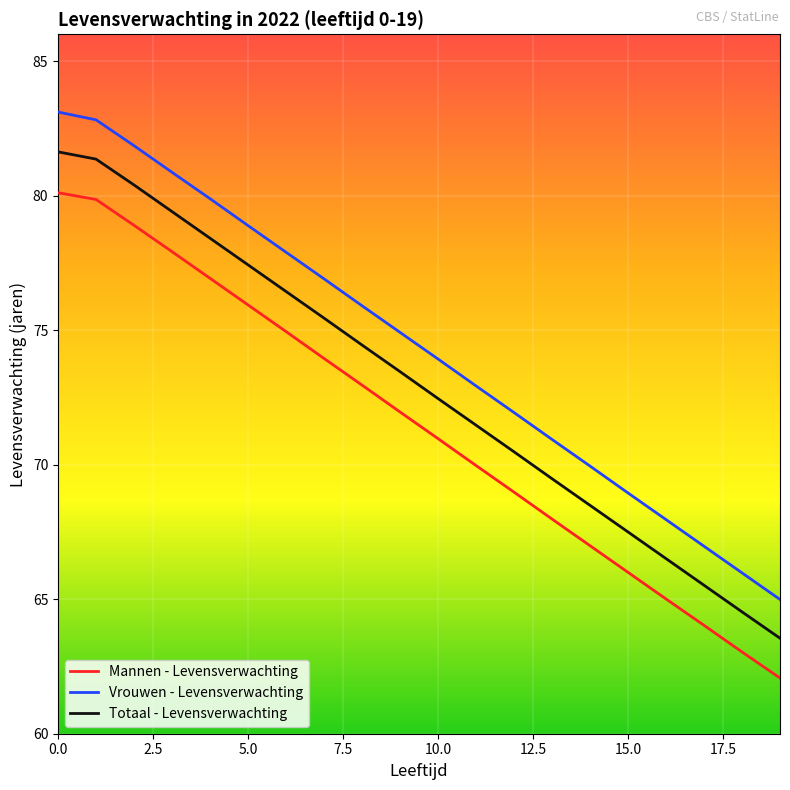

What is the difference between the maximum and minimum values in the Totaal - Levensverwachting series?

18.1